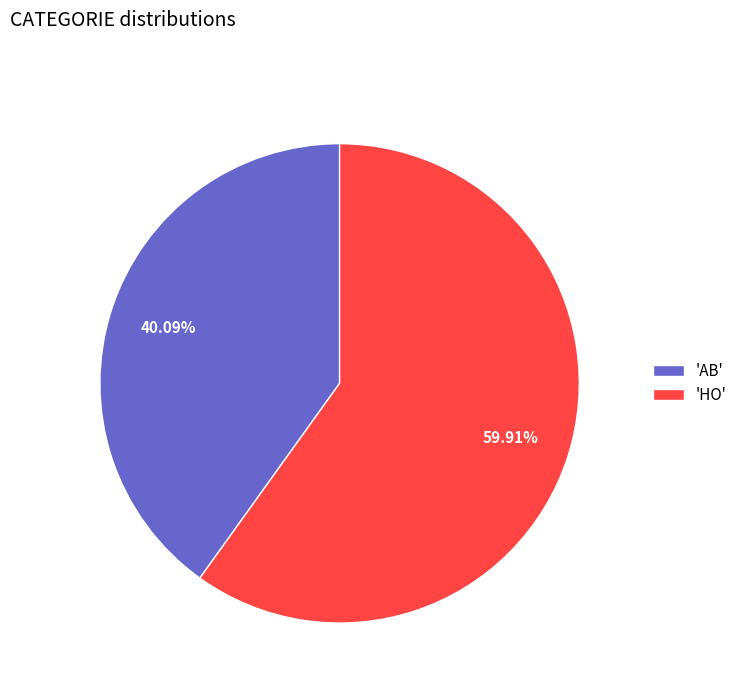

Between 'AB' and 'HO', which is larger?

'HO'